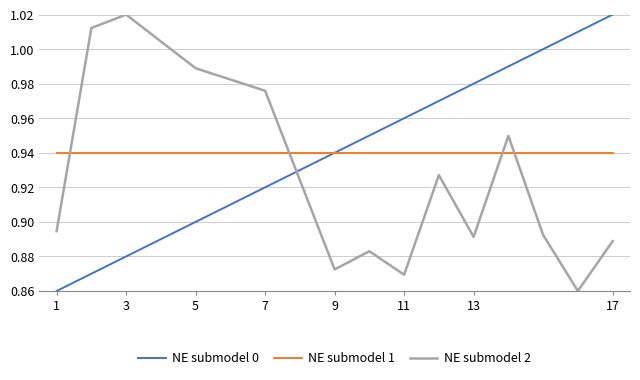

True or false: NE submodel 1 and NE submodel 2 cross at least once.

True